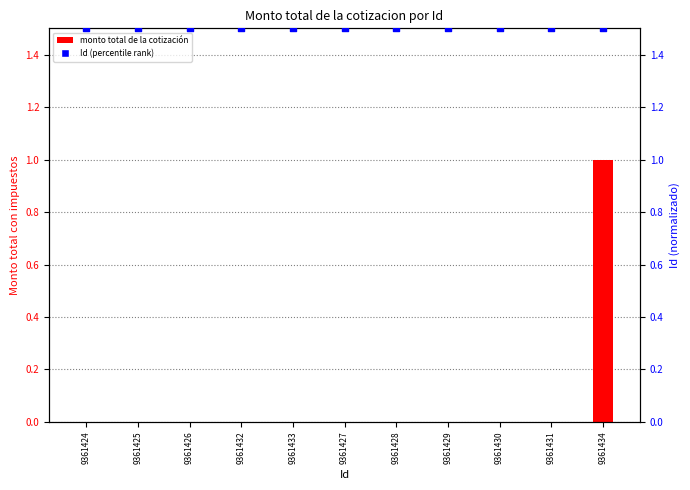

Which series contains the lowest Y value?

monto total de la cotización